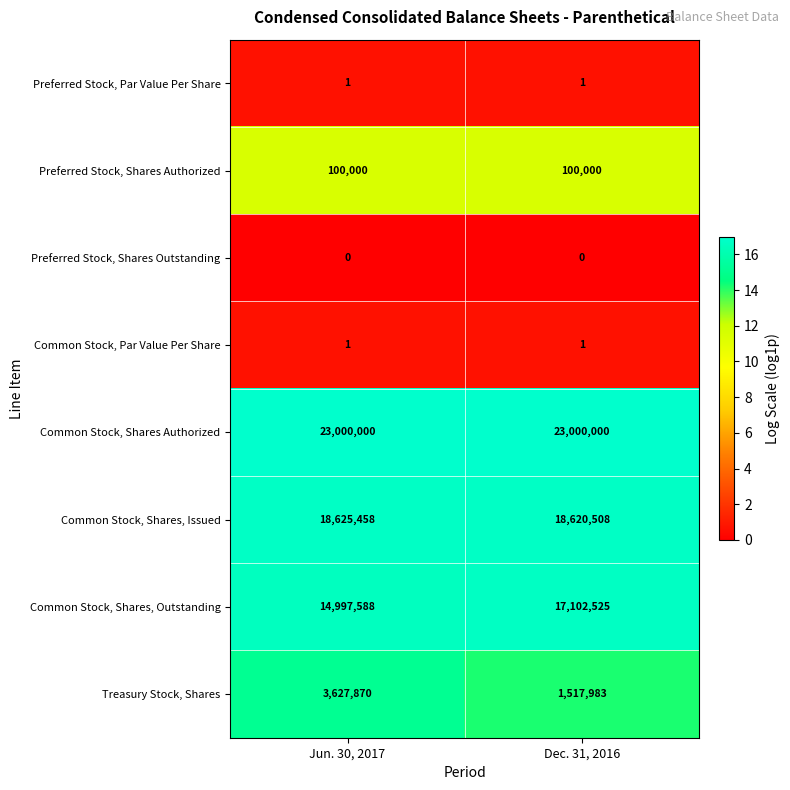

What is the greatest value displayed?

23000000